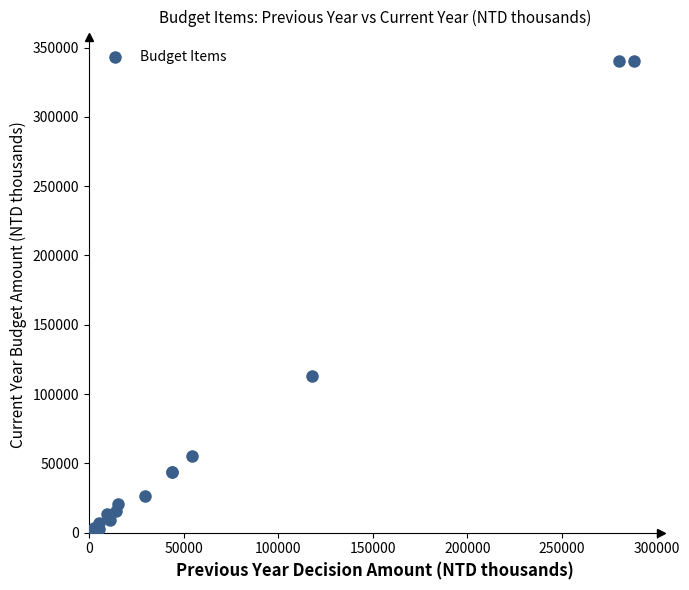

What Y value in the scatter plot is closest to 170322?

113226